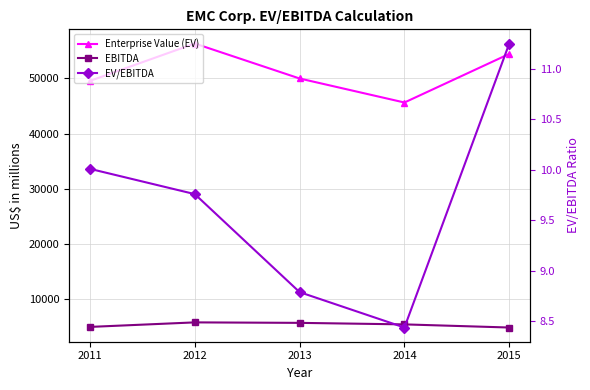

How many values in the EV/EBITDA series exceed 9?

3